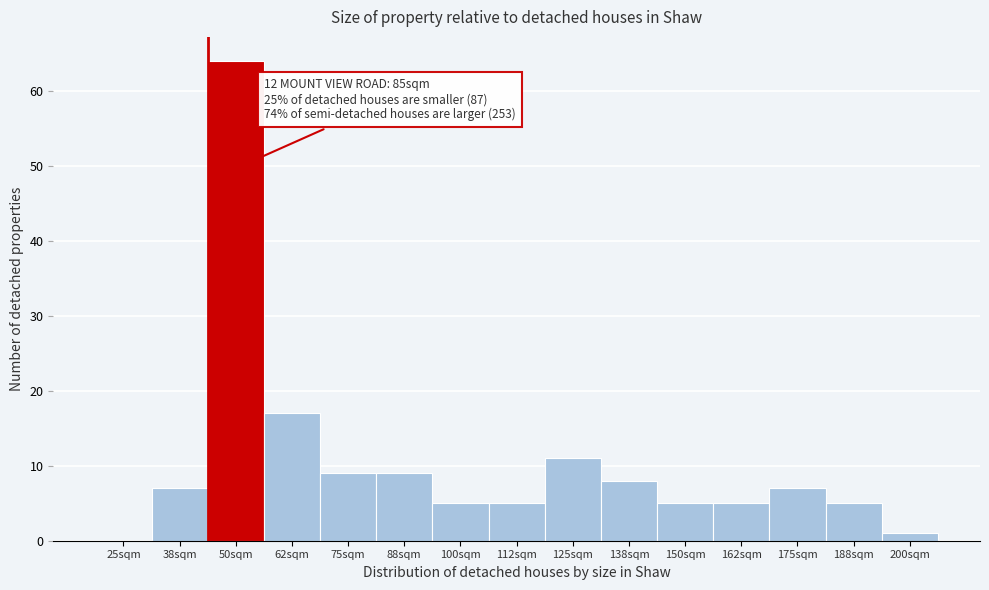

Reading left to right, list all the values displayed in this chart.

25sqm=0	38sqm=7	50sqm=64	62sqm=17	75sqm=9	88sqm=9	100sqm=5	112sqm=5	125sqm=11	138sqm=8	150sqm=5	162sqm=5	175sqm=7	188sqm=5	200sqm=1